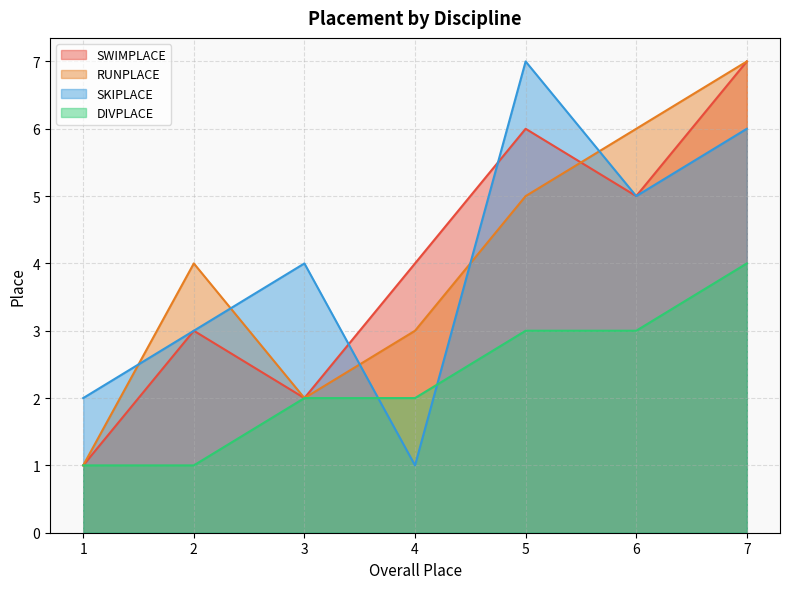

The value of SWIMPLACE at 1 is 1. True or false?

True